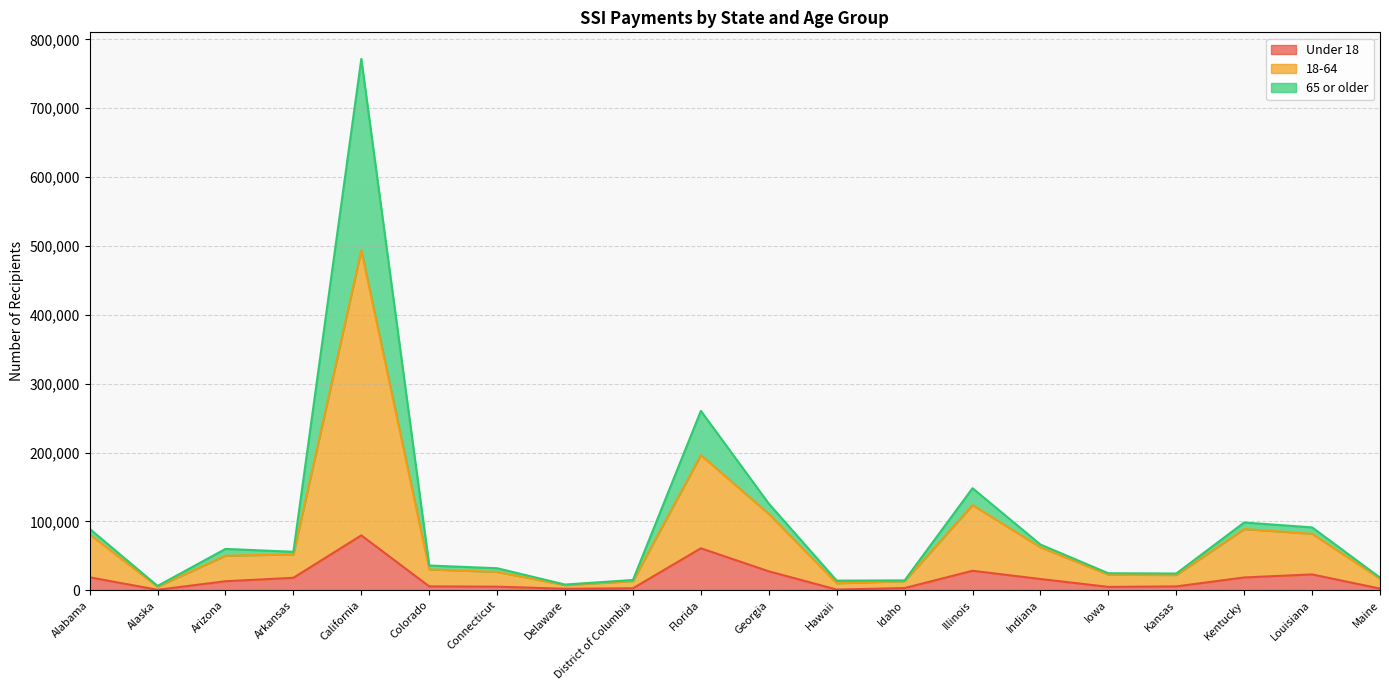

What is the smallest value displayed?

702